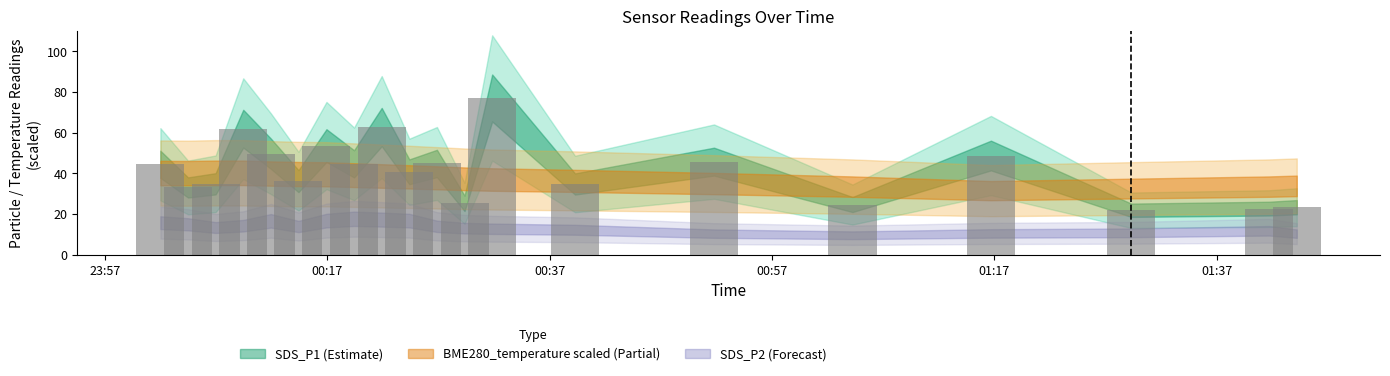

What is the minimum value shown in the chart?

21.8